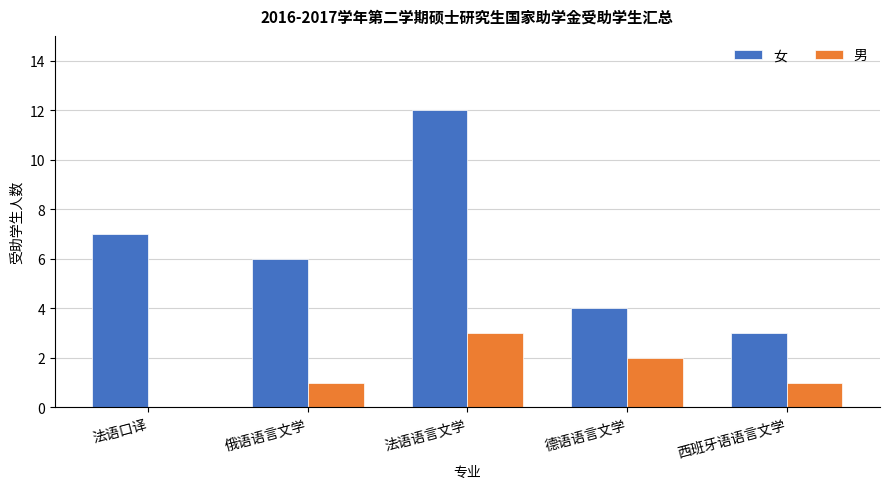

Which series has the largest range (max minus min)?

女